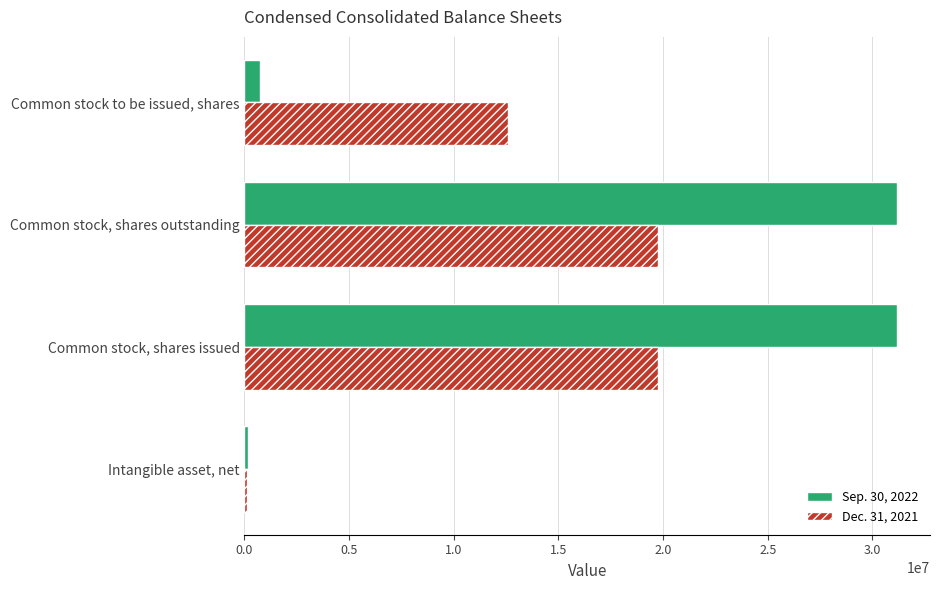

What is the highest value of the Dec. 31, 2021 series?

19747283